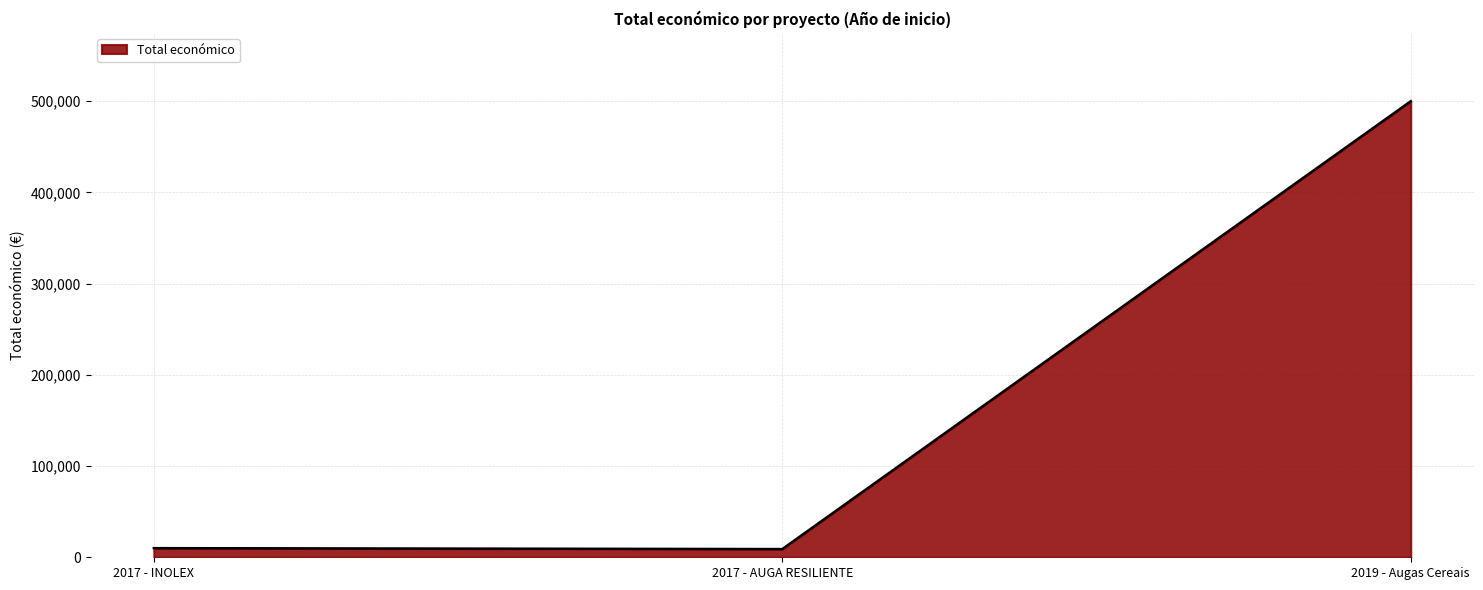

What is the sum of all values?

518930